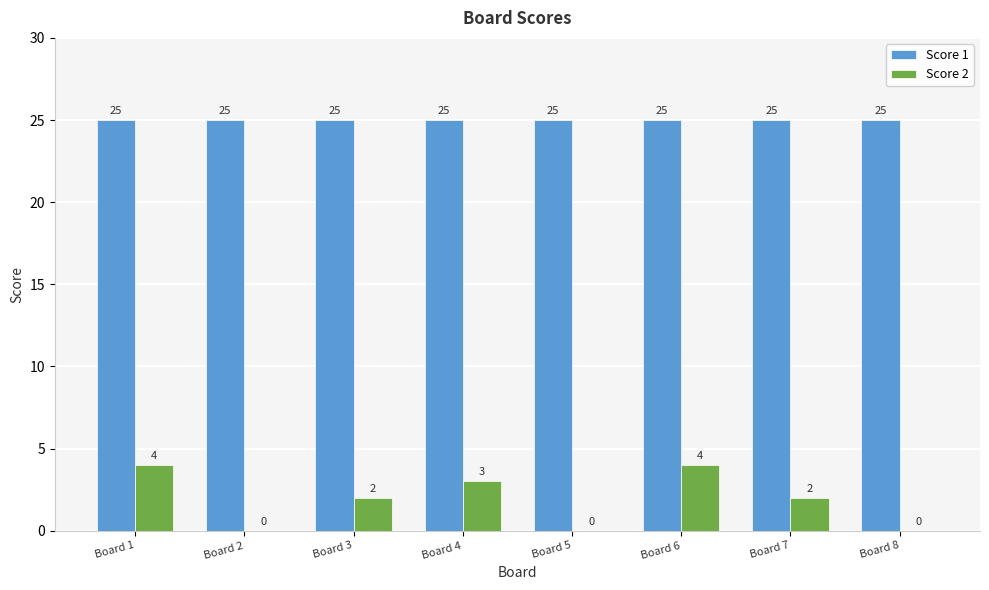

Are the bars horizontal?

No